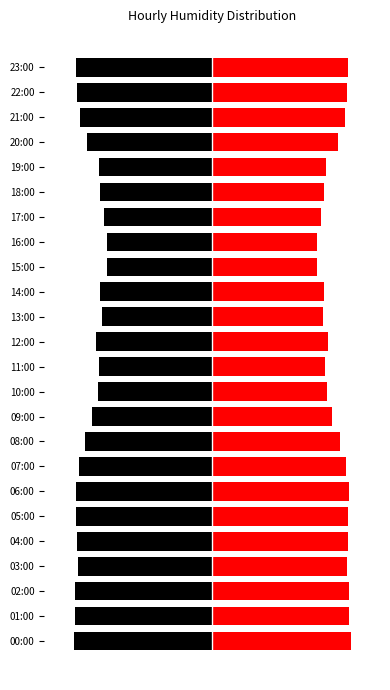

What is the spread (max minus min) of values at 00:00?

90.8